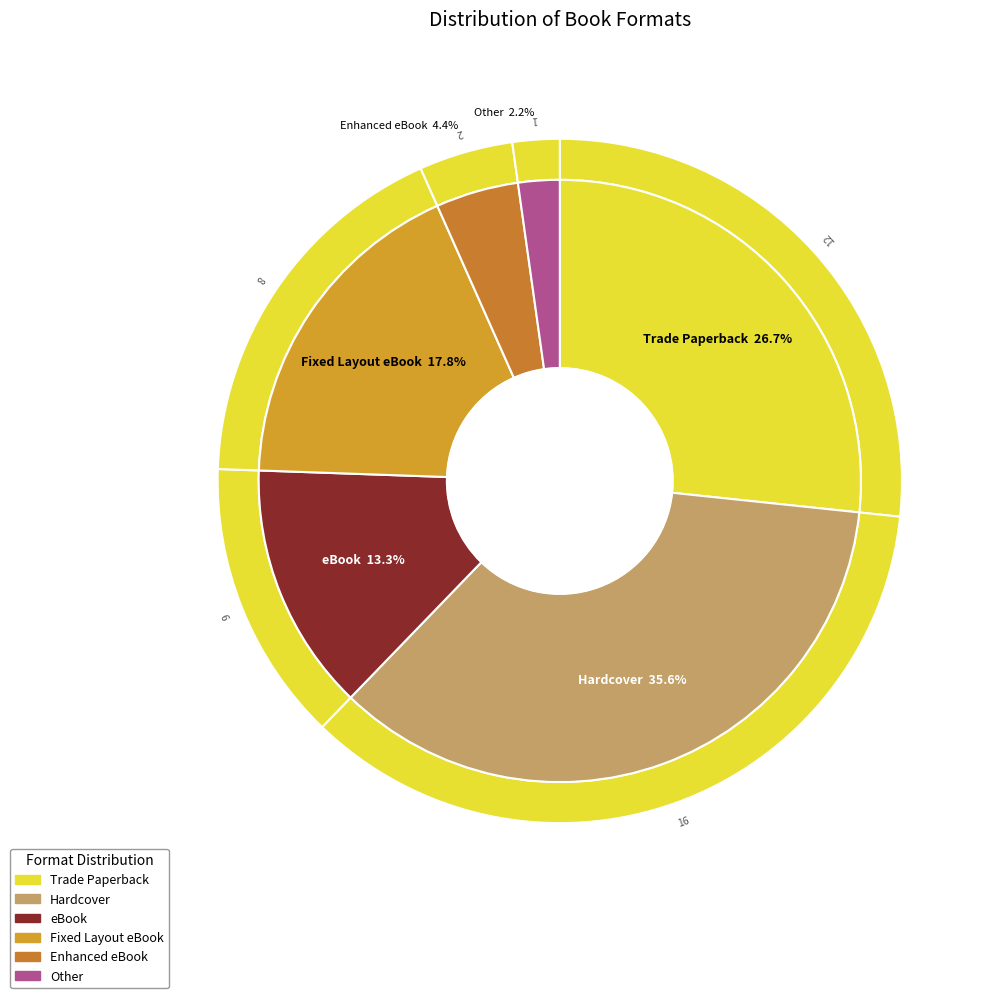

To the nearest percent, what is the average slice percentage?

17%